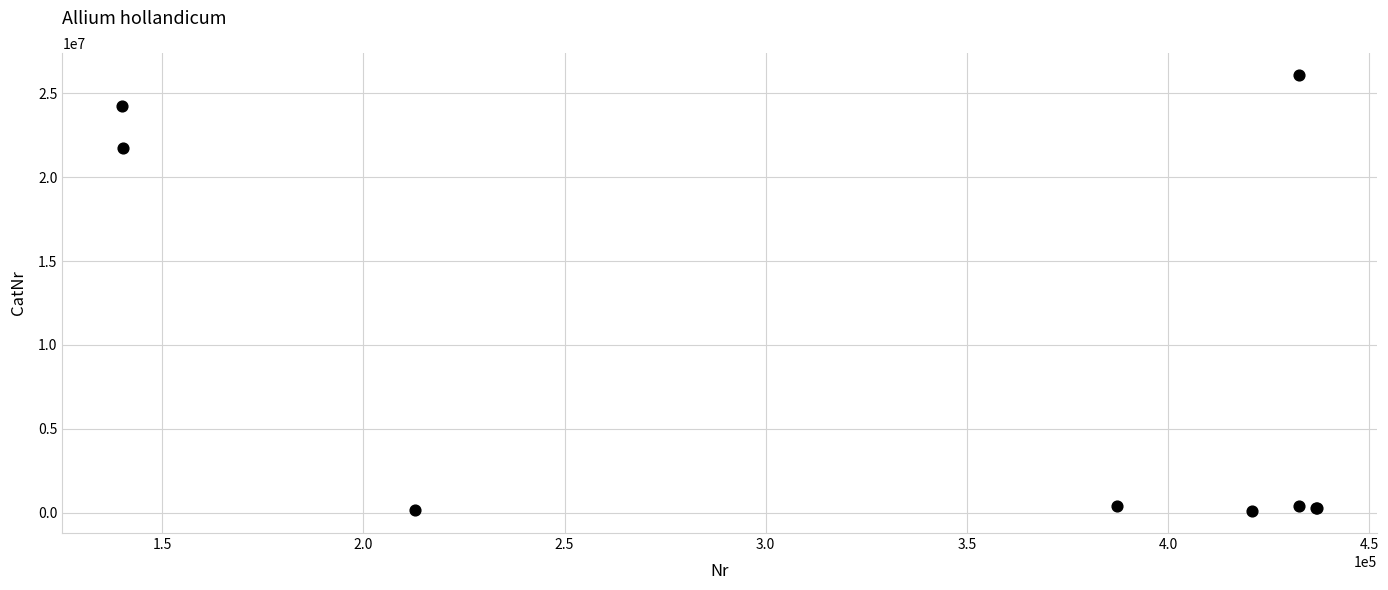

What Y value in the scatter plot is closest to 13093537?

21751309